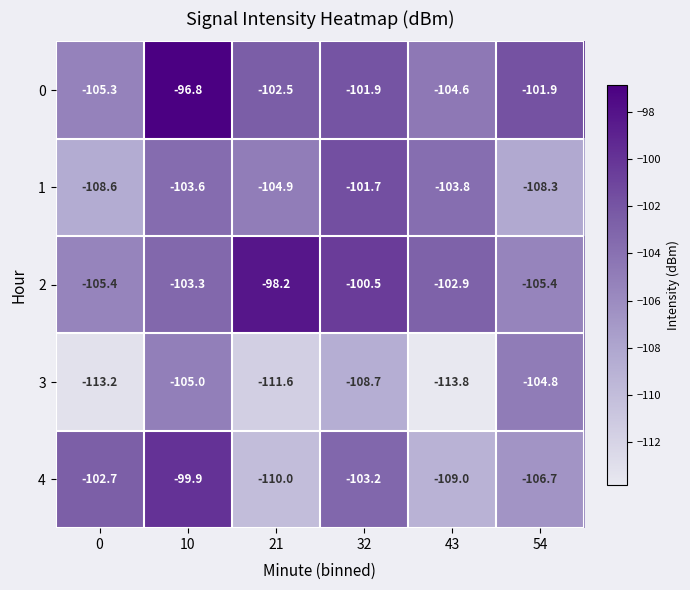

How many data points in 2 are above -102?

2